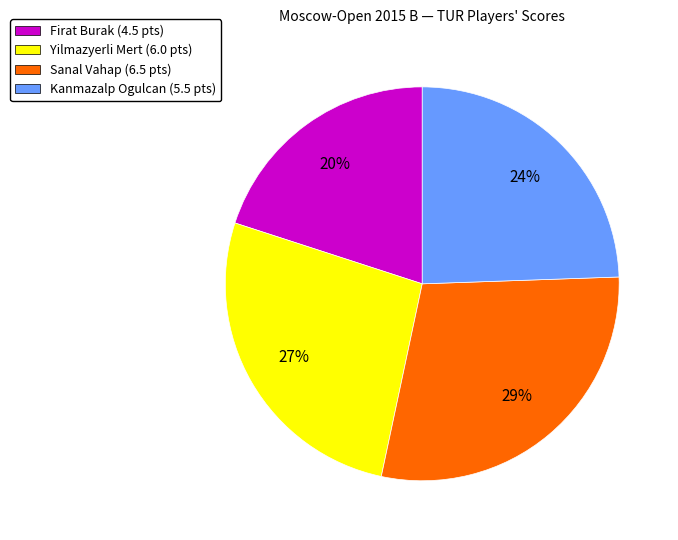

Rank the categories by value from highest to lowest.

Sanal Vahap (6.5 pts), Yilmazyerli Mert (6.0 pts), Kanmazalp Ogulcan (5.5 pts), Firat Burak (4.5 pts)